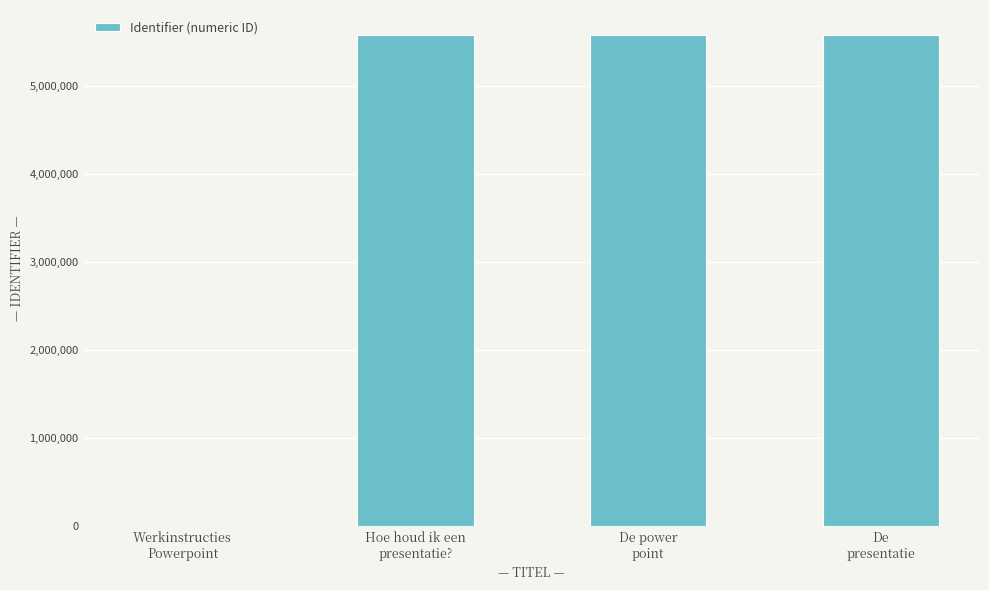

What is the change in value from Hoe houd ik een
presentatie? to De
presentatie?

+4